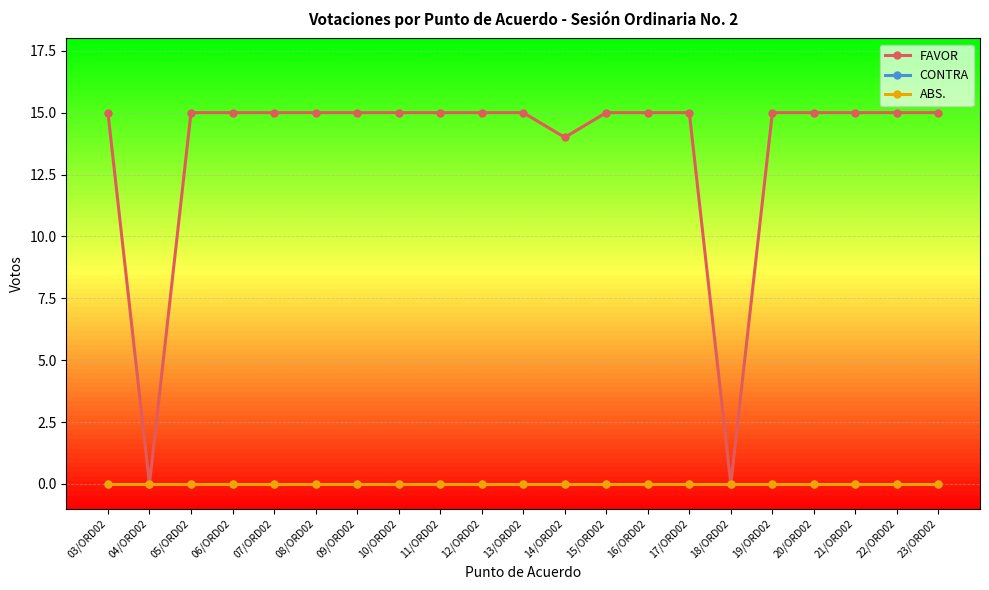

Does the chart have visible grid lines?

Yes